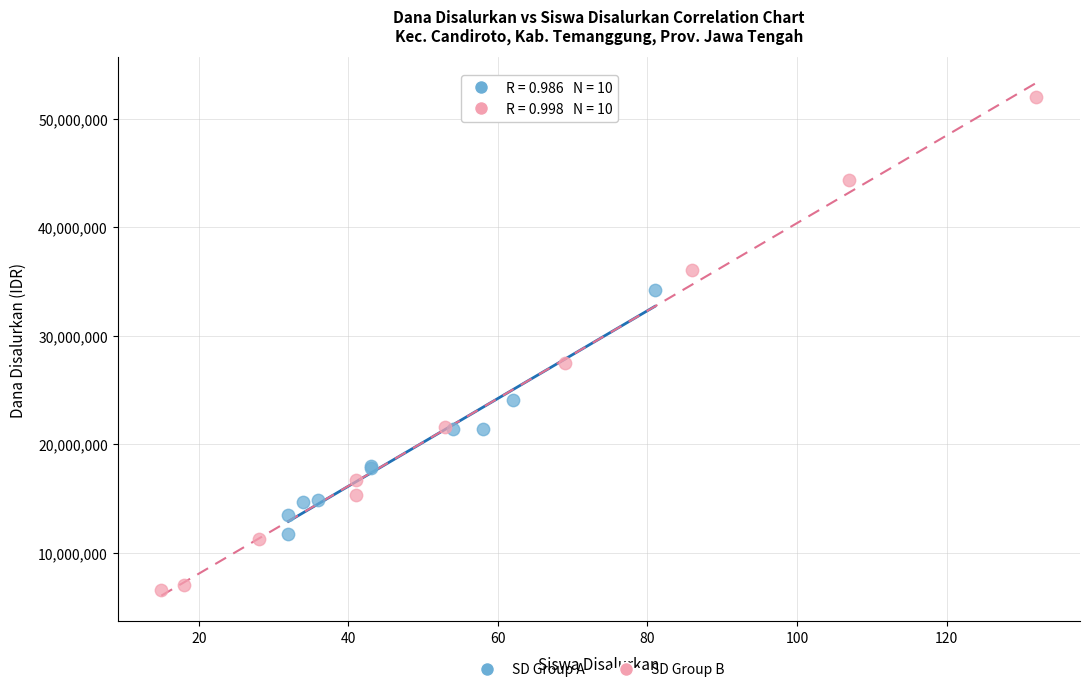

What are all the series names shown in the legend?

SD Group A, SD Group B